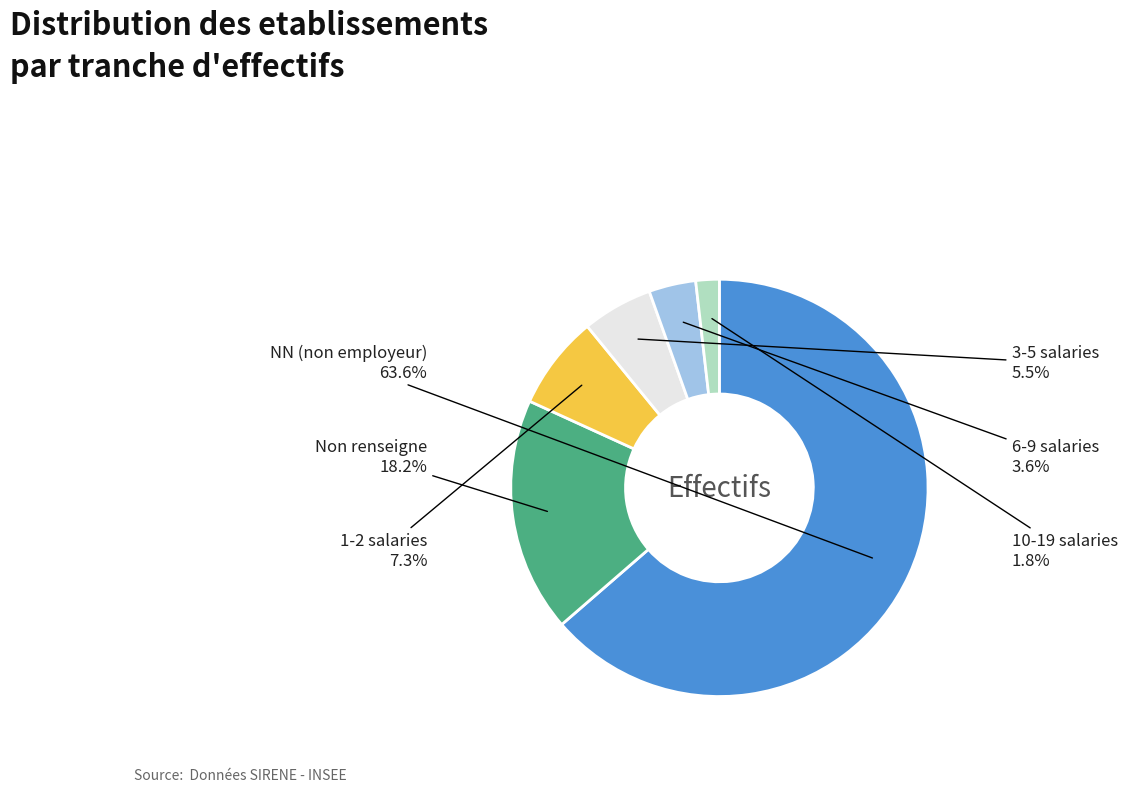

Which slice is the largest?

NN (non employeur)